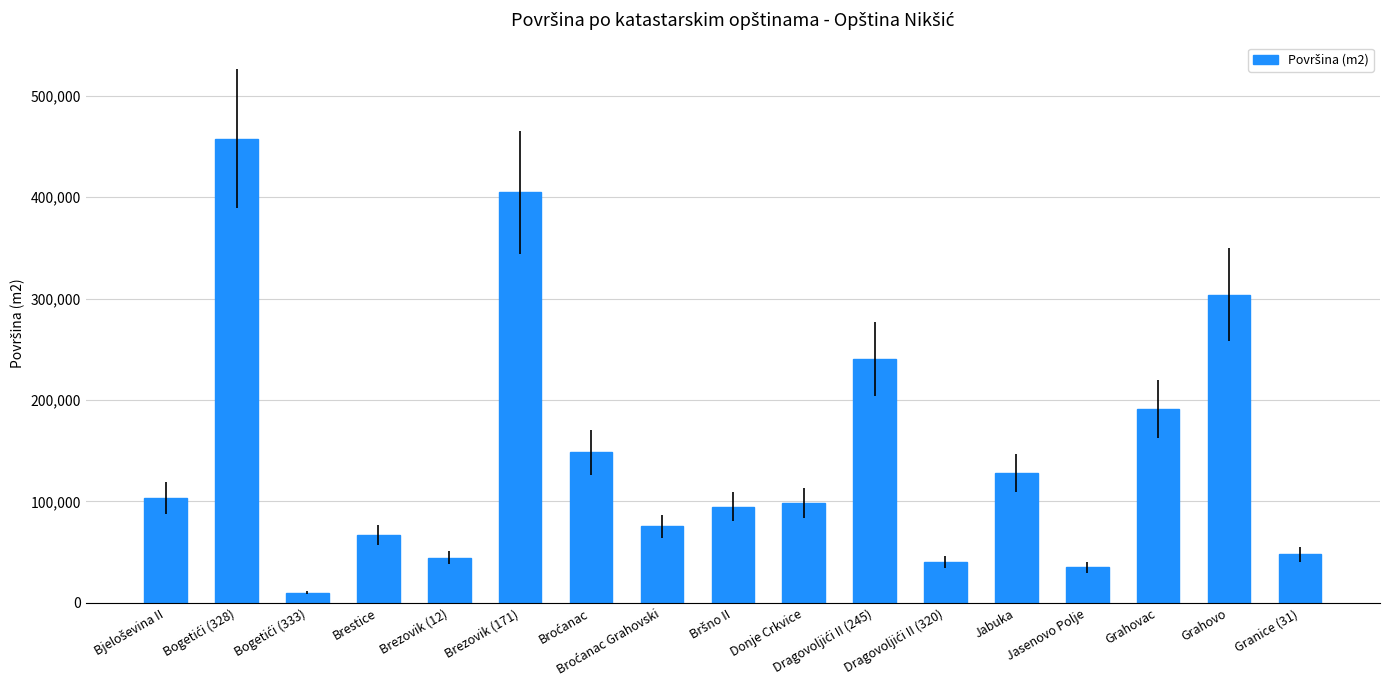

How many bars are there in total?

17